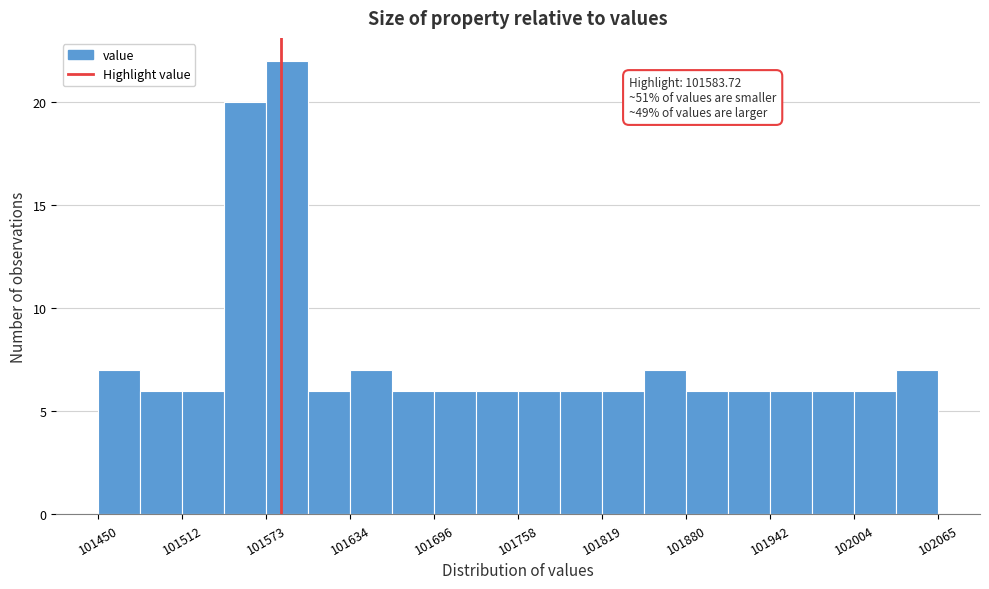

Around what value on the x-axis is the tallest bar? Give the approximate position of its centre, as read against the axis.

101590